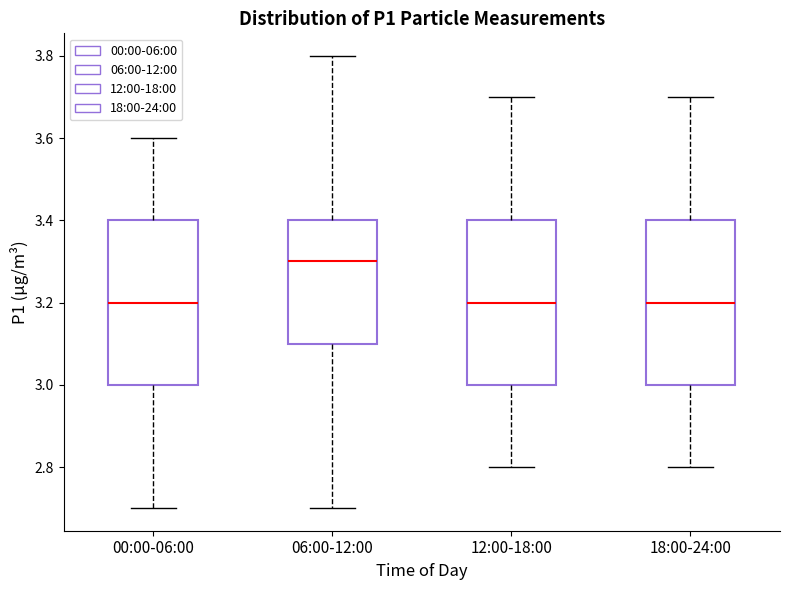

Where is the lower edge of the box for 00:00-06:00 on the y-axis? The values are not printed on the chart, so give them approximately, as read against the axis.

3.0